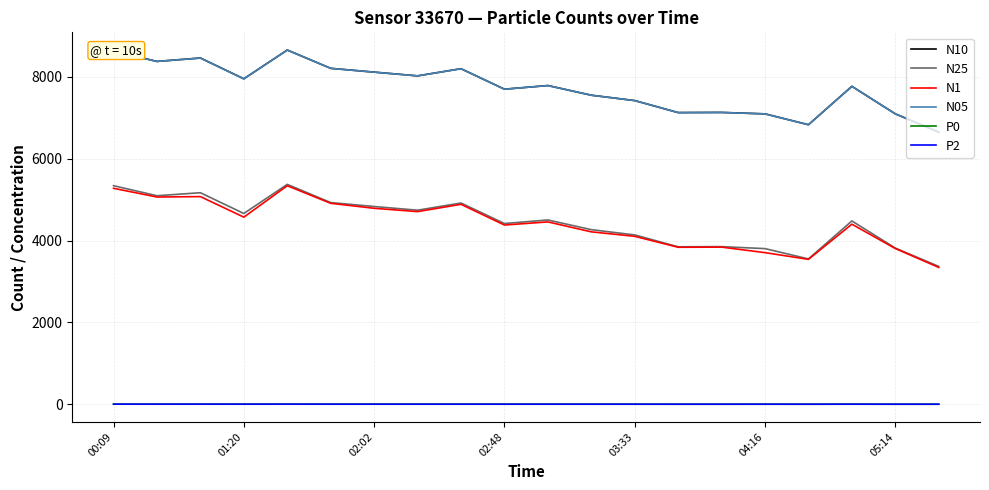

How many lines are shown in the chart?

6